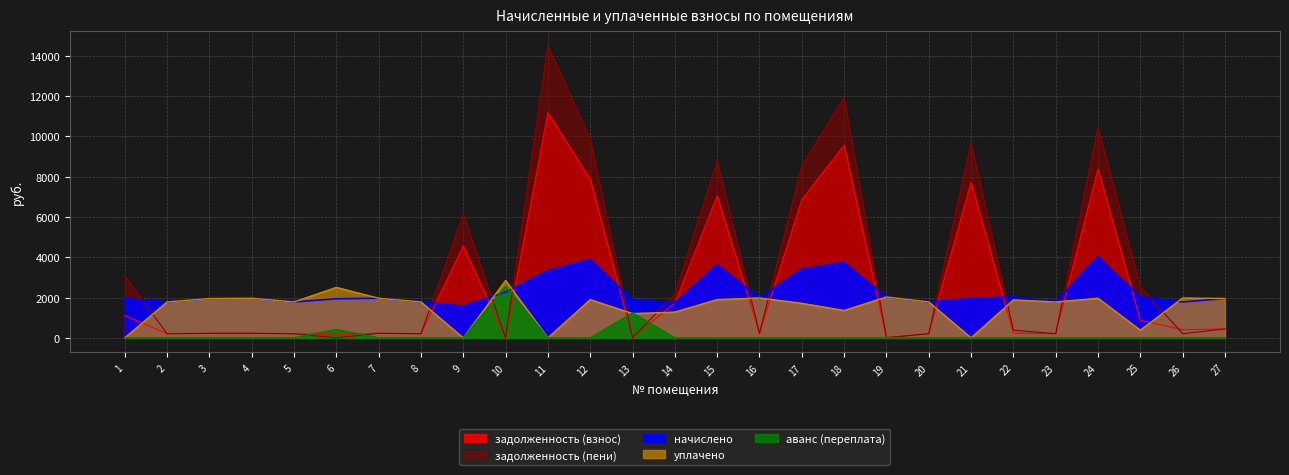

Between 11 and 3, which is larger?

11